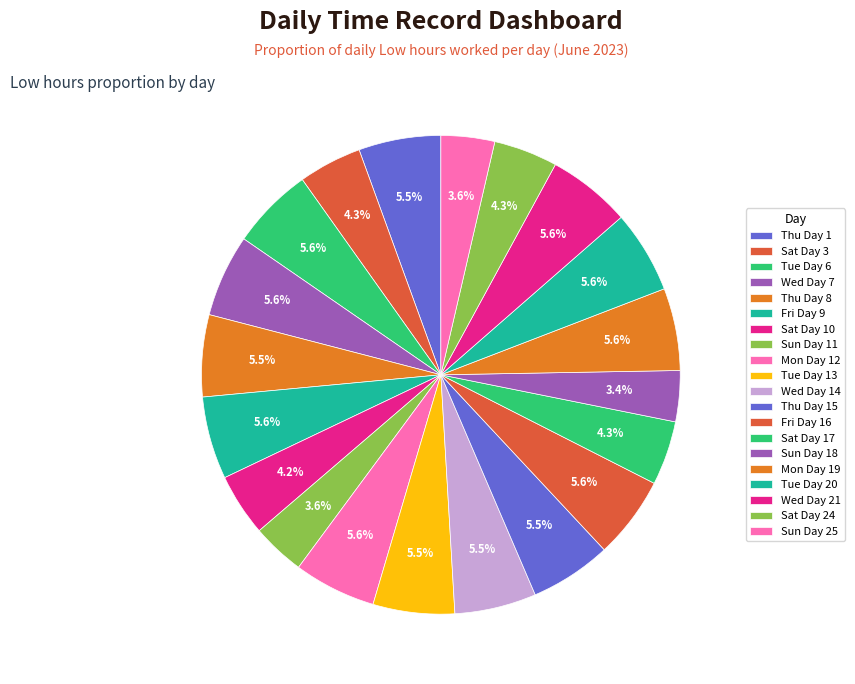

Count the number of slices in the pie.

20